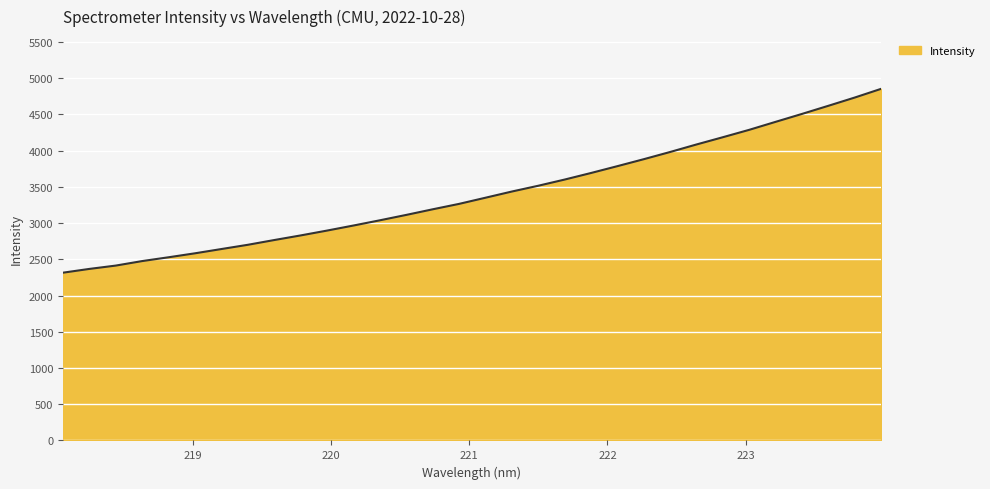

What is the minimum value shown in the chart?

2315.1